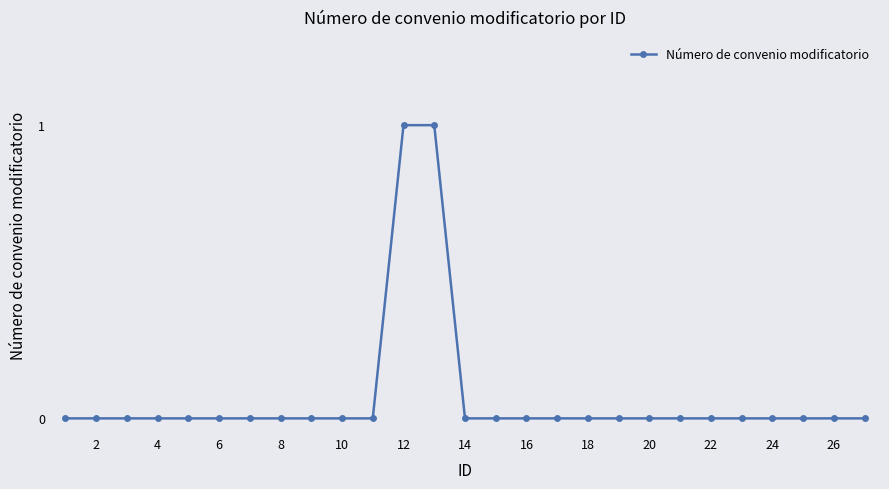

Reading left to right, extract all data points from this chart.

0	0	0	0	0	0	0	0	0	0	0	1	1	0	0	0	0	0	0	0	0	0	0	0	0	0	0